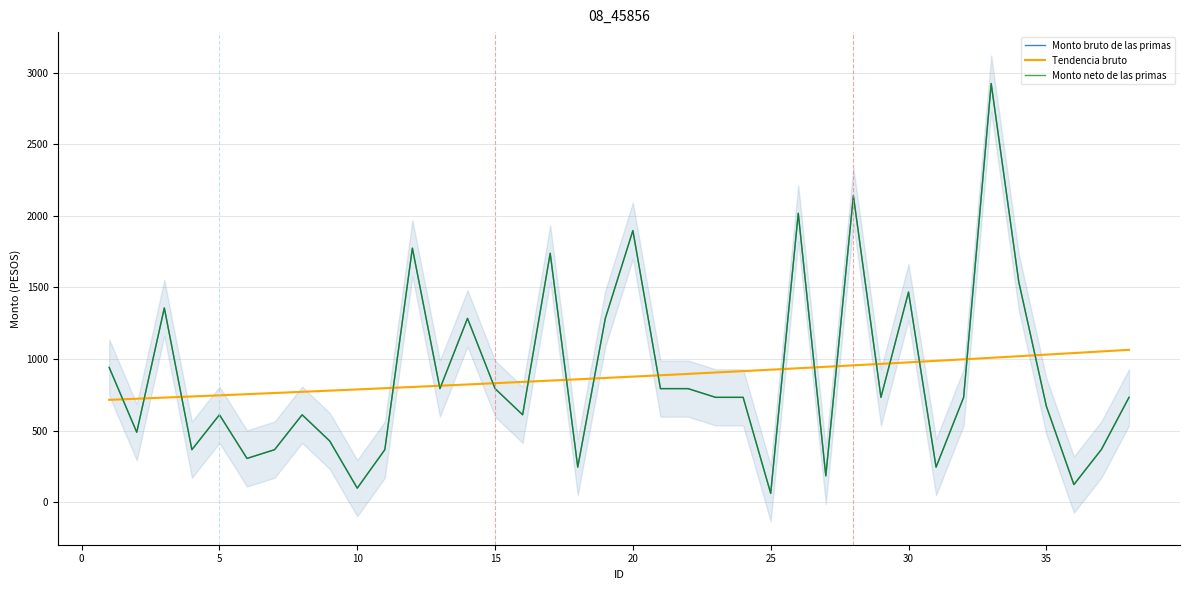

Which series has the widest spread of values?

Monto bruto de las primas